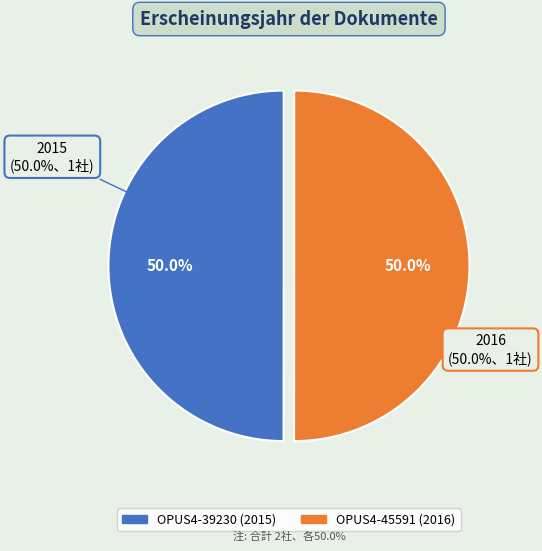

How much of the chart is everything except OPUS4-45591 (2016)?

50.0%